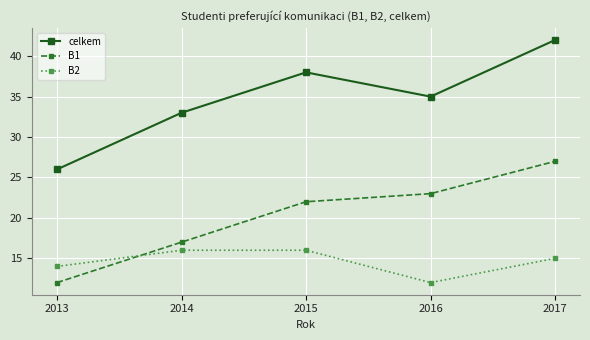

What is the difference between the second highest and second lowest values in the B1 series?

6